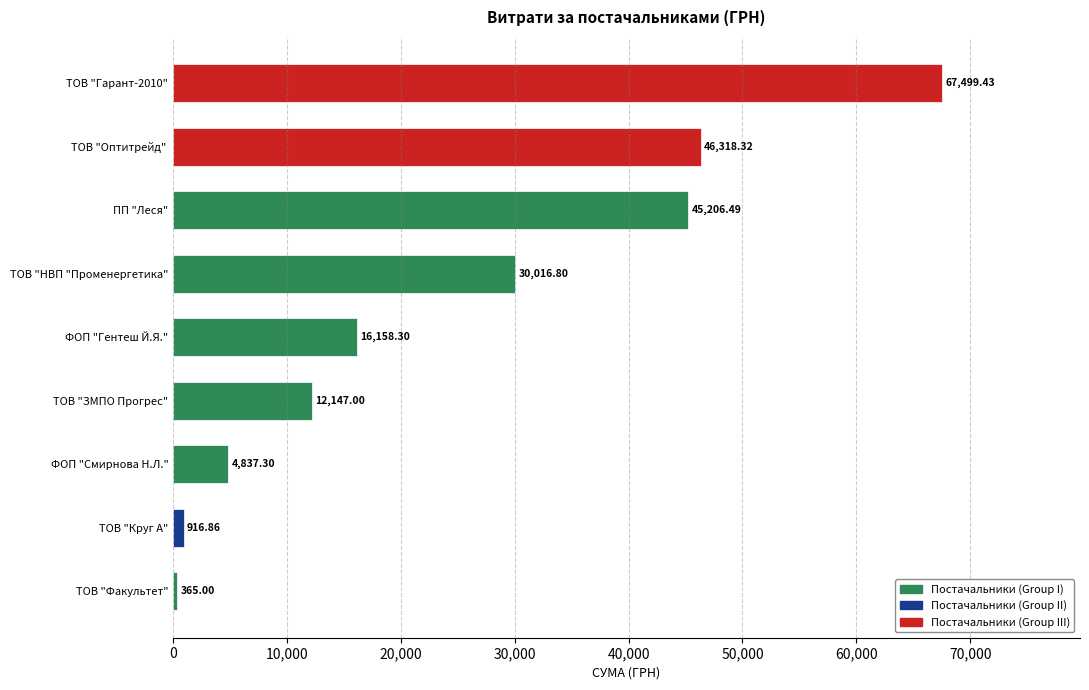

Rank the categories by value from highest to lowest.

ТОВ "Гарант-2010", ТОВ "Оптитрейд" , ПП "Леся", ТОВ "НВП "Променергетика", ФОП "Гентеш Й.Я.", ТОВ "ЗМПО Прогрес", ФОП "Смирнова Н.Л.", ТОВ "Круг А", ТОВ "Факультет"